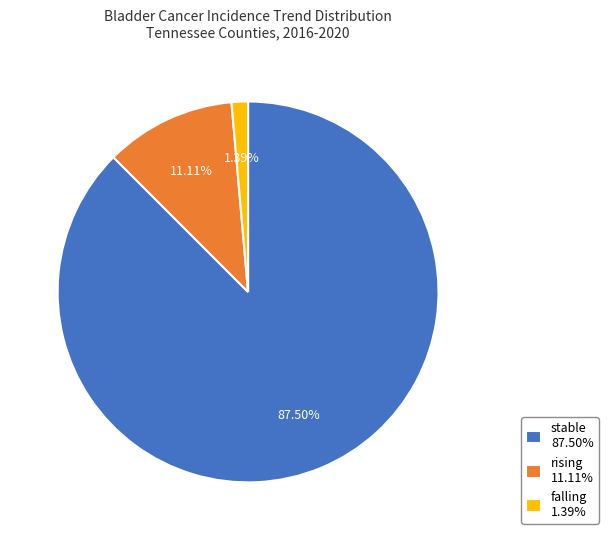

To the nearest percent, what is the difference between the falling and rising slice percentages?

10%